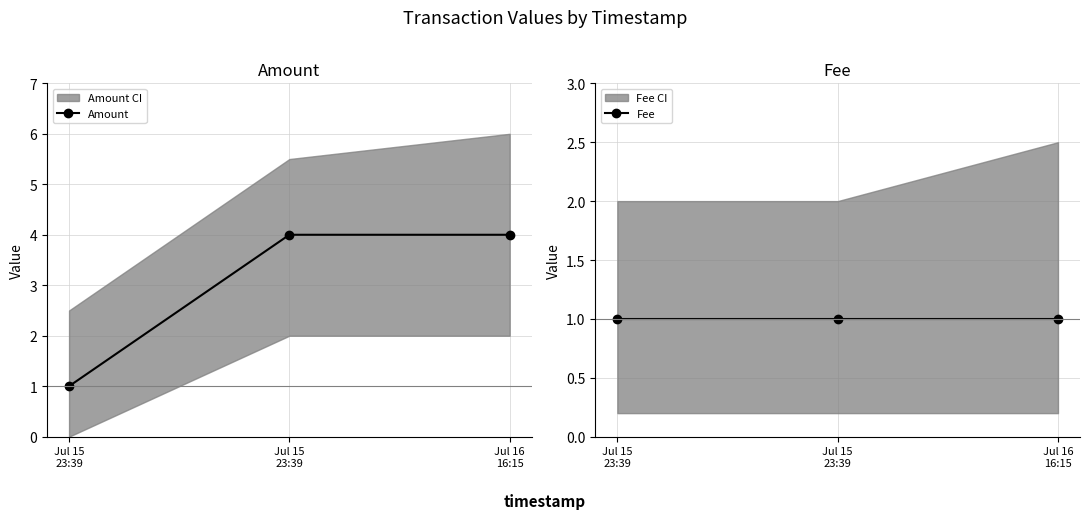

At which label does Amount reach its peak?

Jul 15
23:39